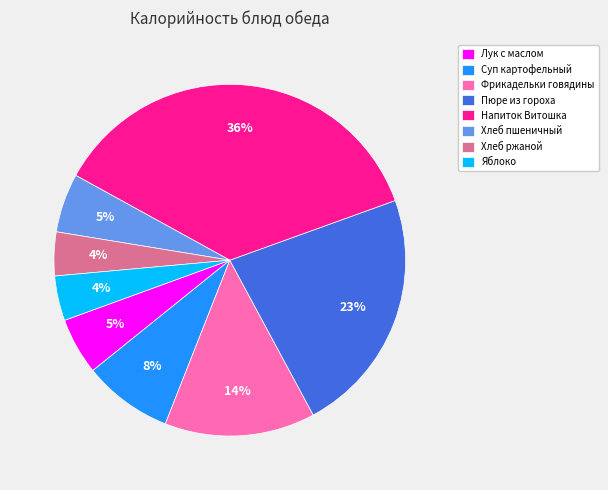

Count the number of slices in the pie.

8